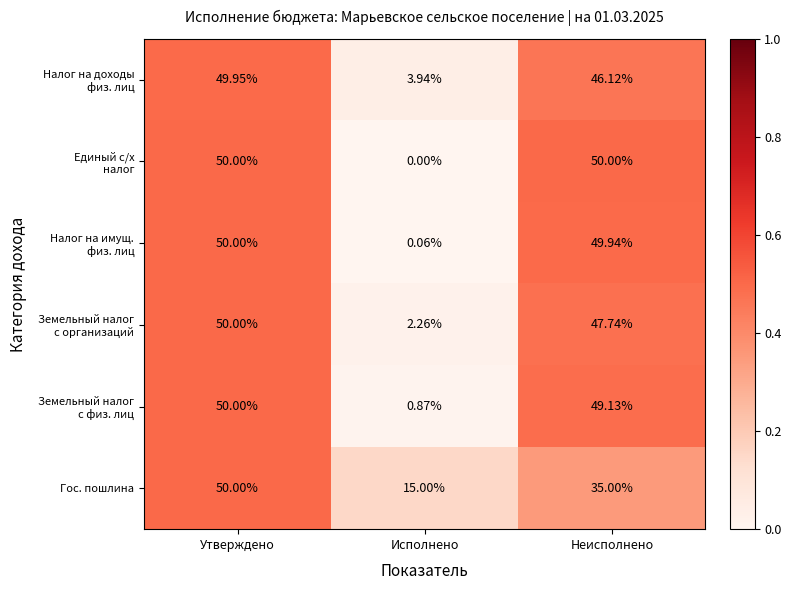

At which category does the chart reach its minimum across all series?

Исполнено